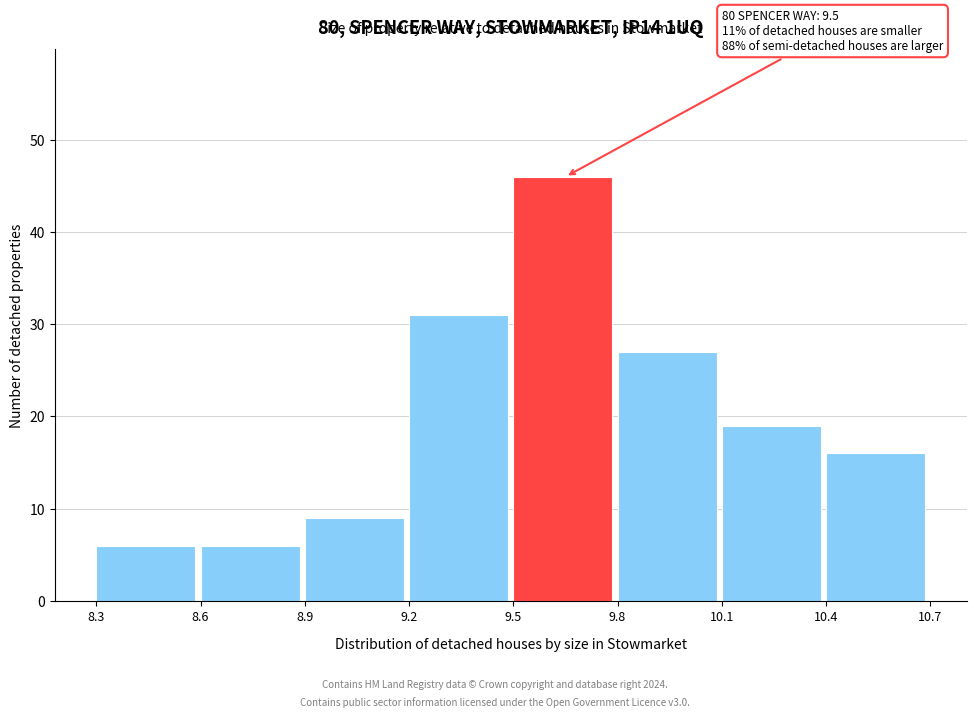

Which range on the x-axis has the tallest bar?

9.5 to 9.8